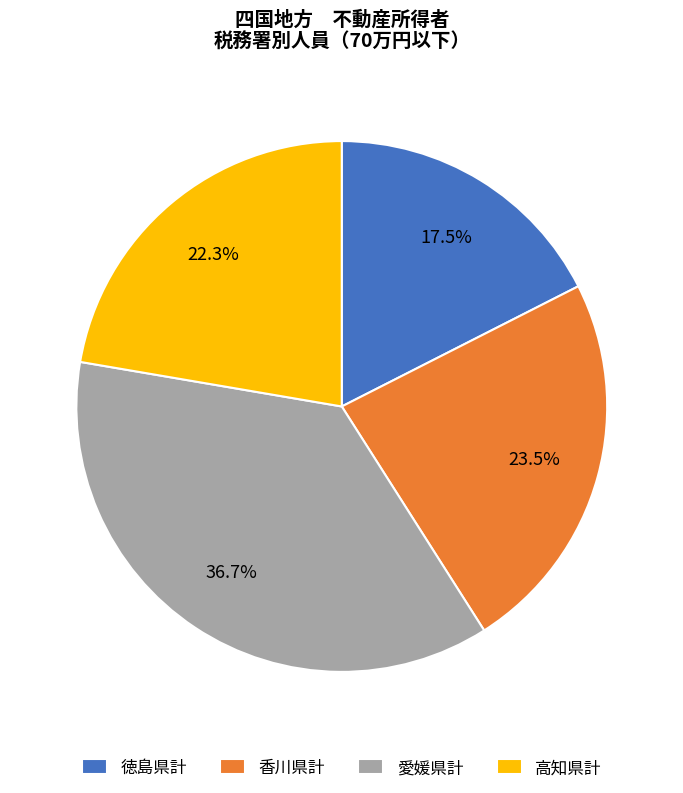

Is 香川県計 the majority of the pie?

No